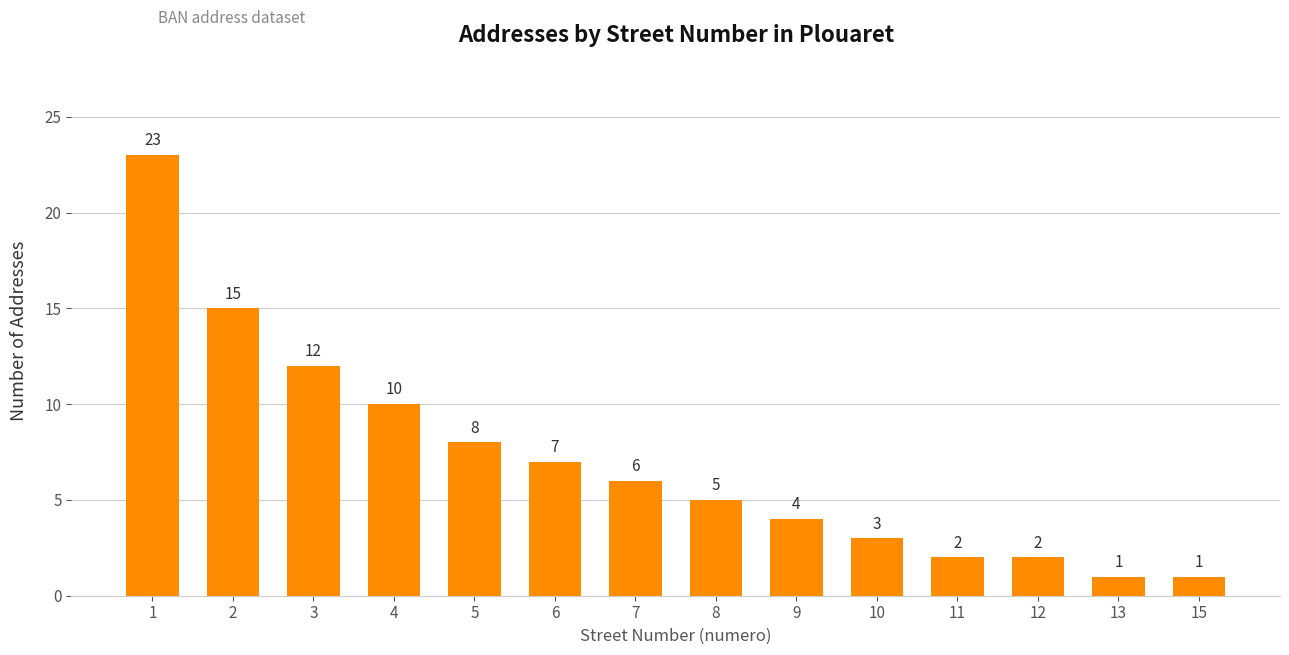

What is the change in value from 3 to 10?

-9